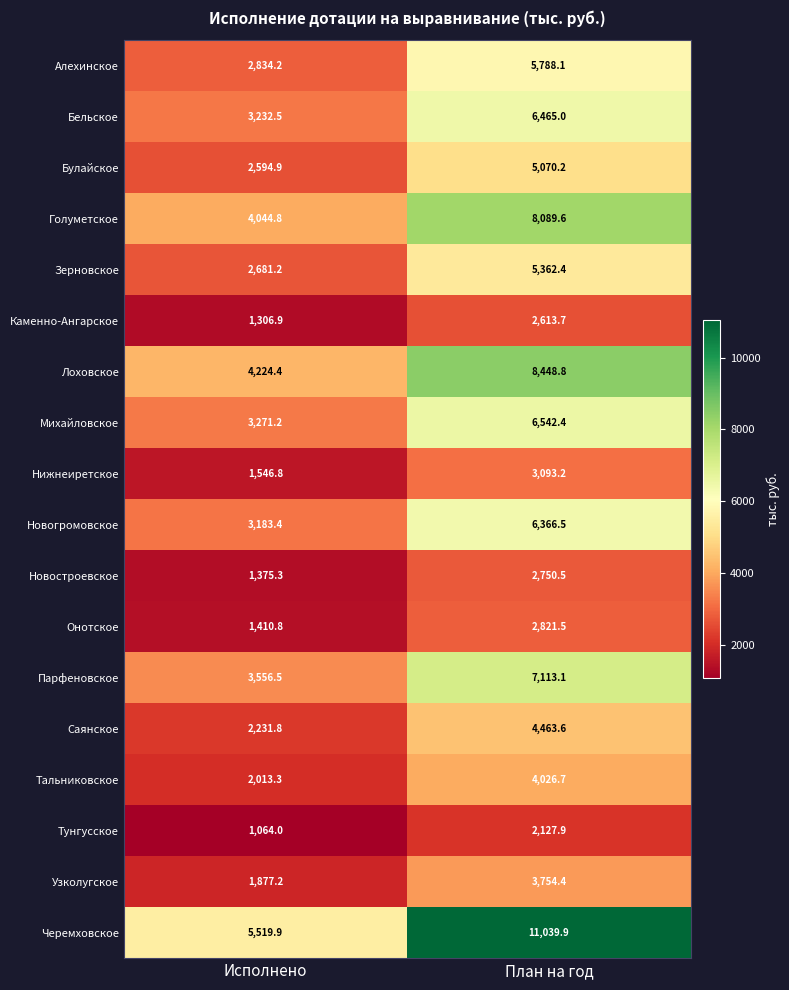

Which series has the widest spread of values?

Черемховское